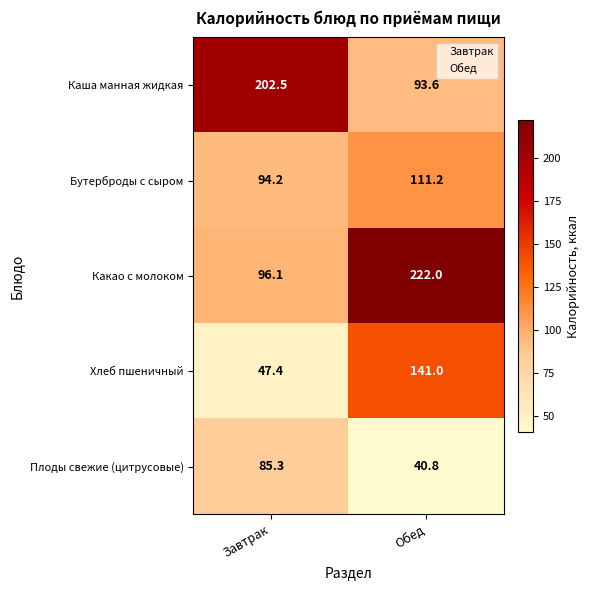

Is it true that Плоды свежие (цитрусовые) equals 73.2 at Обед?

False